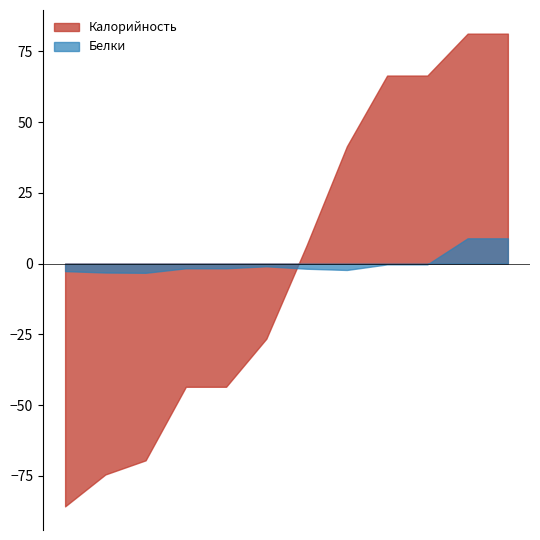

How many intersections are there between Белки and Калорийность?

1